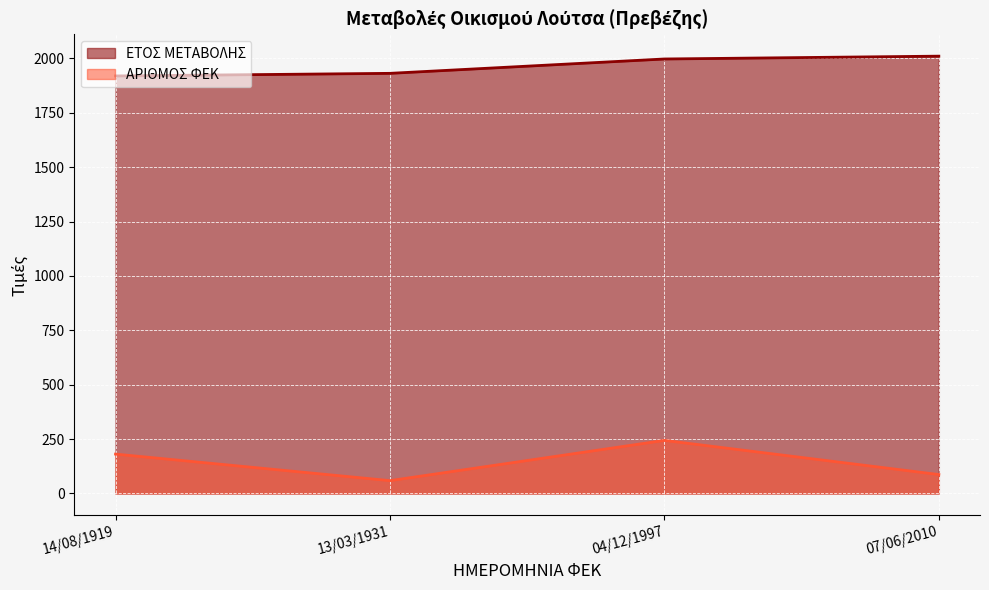

True or false: ΕΤΟΣ ΜΕΤΑΒΟΛΗΣ (line) and ΑΡΙΘΜΟΣ ΦΕΚ (line) intersect in this chart.

False